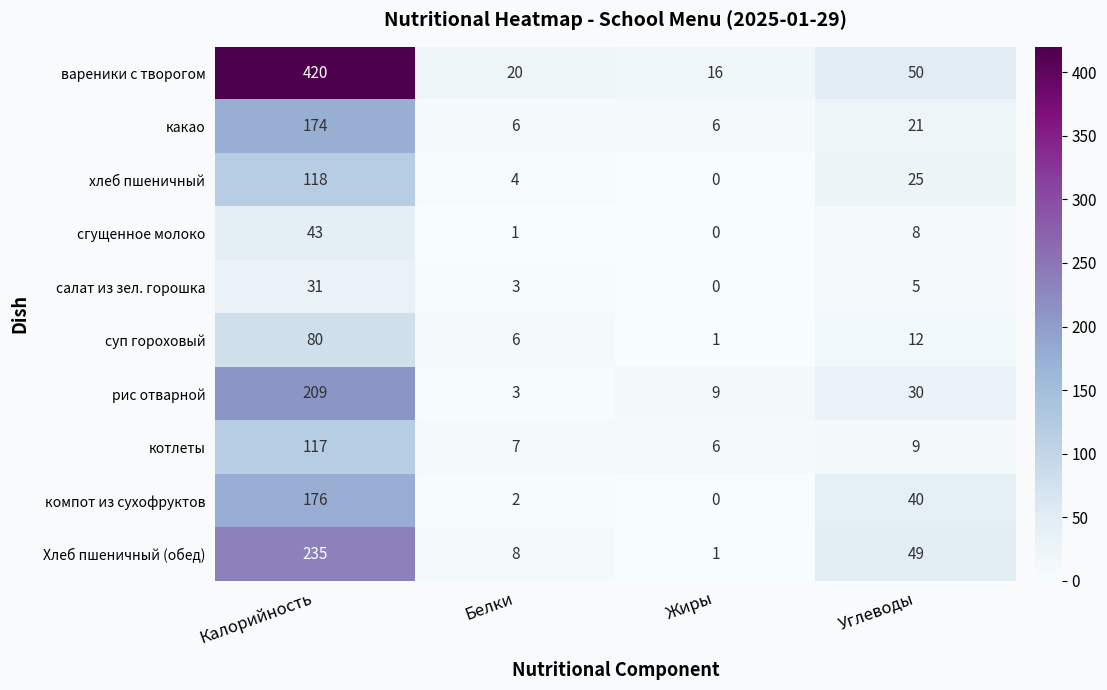

How many data points does each series have?

4